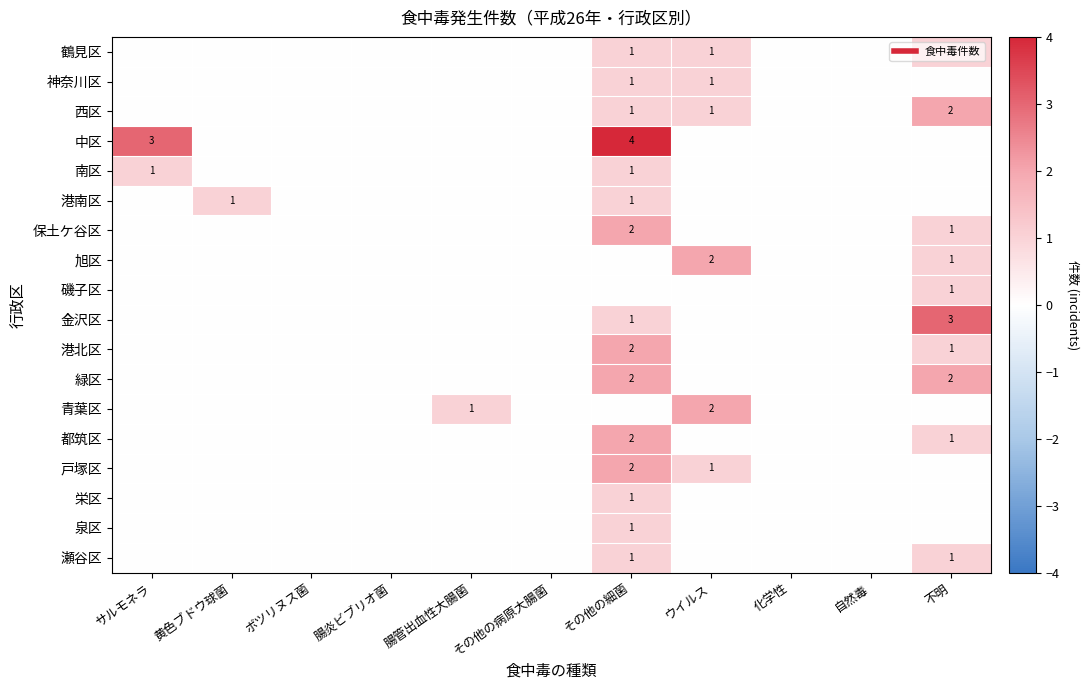

What is the sum of all 旭区 values?

3